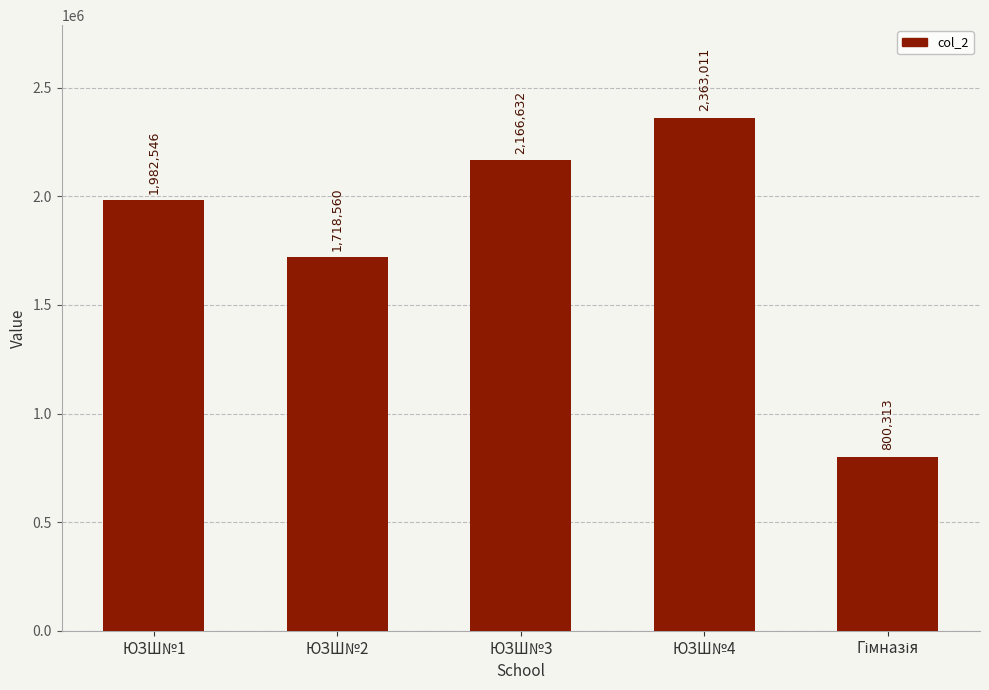

Are the bars horizontal?

No